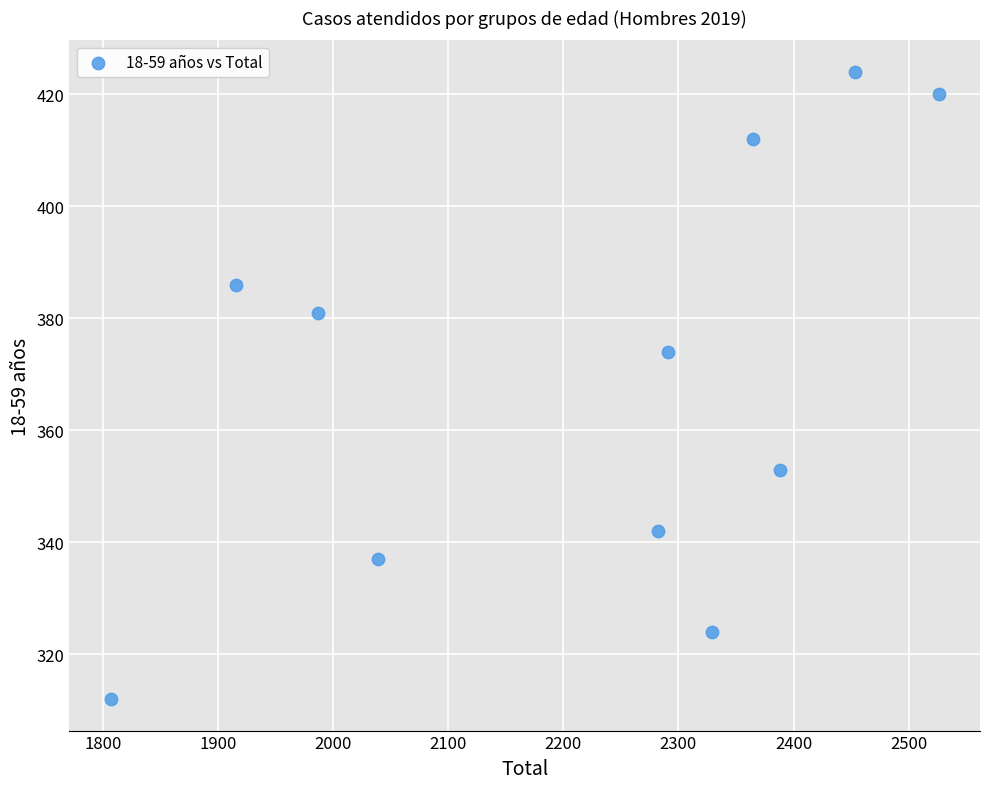

What is the average X value?

2217